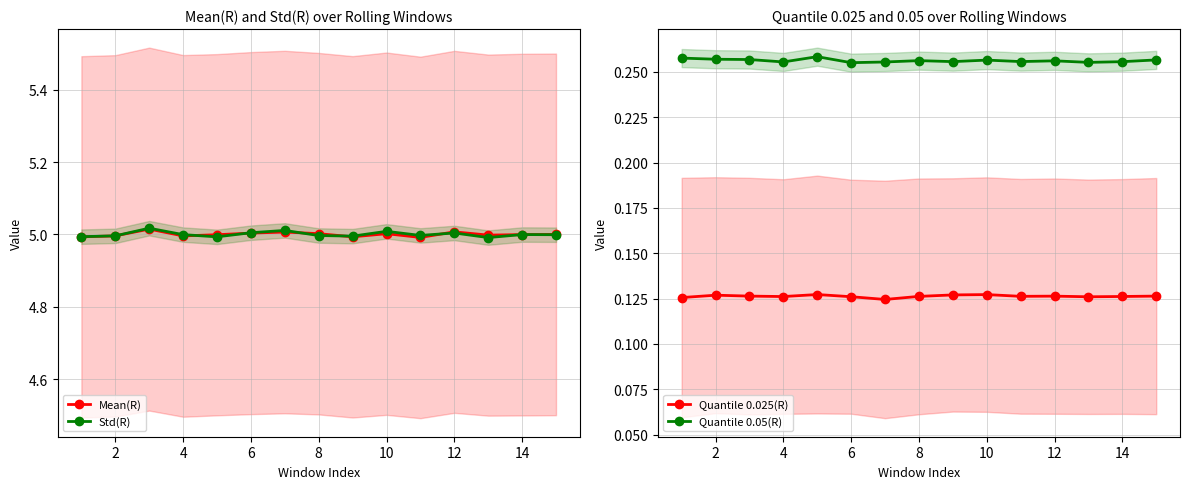

In Quantile 0.025(R), how many points are higher than both neighbors (excluding endpoints)?

4